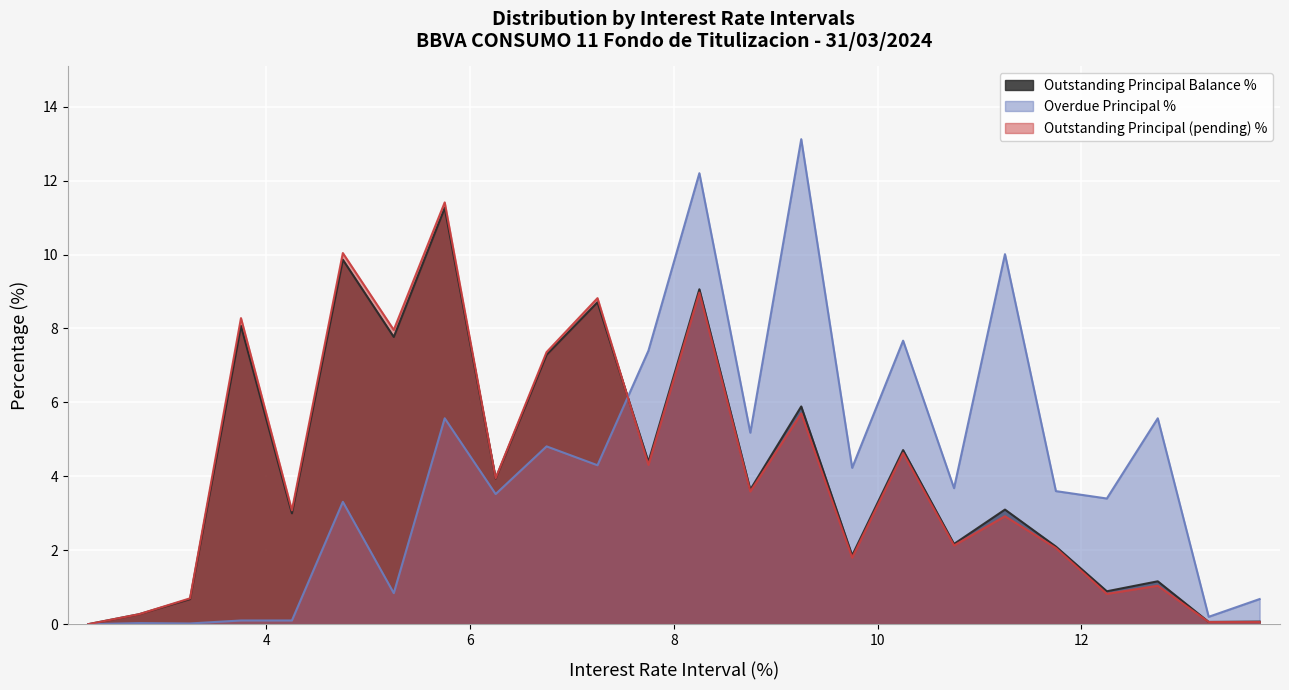

Rank the categories by Outstanding Principal (pending) % value from highest to lowest.

5.5-5.999, 4.5-4.999, 8-8.499, 7-7.499, 3.5-3.999, 5-5.499, 6.5-6.999, 9-9.499, 10-10.499, 7.5-7.999, 6-6.499, 8.5-8.999, 4-4.499, 11-11.499, 10.5-10.999, 11.5-11.999, 9.5-9.999, 12.5-12.999, 12-12.499, 3-3.499, 2.5-2.999, 13-13.499, 13.5-13.999, 2-2.499